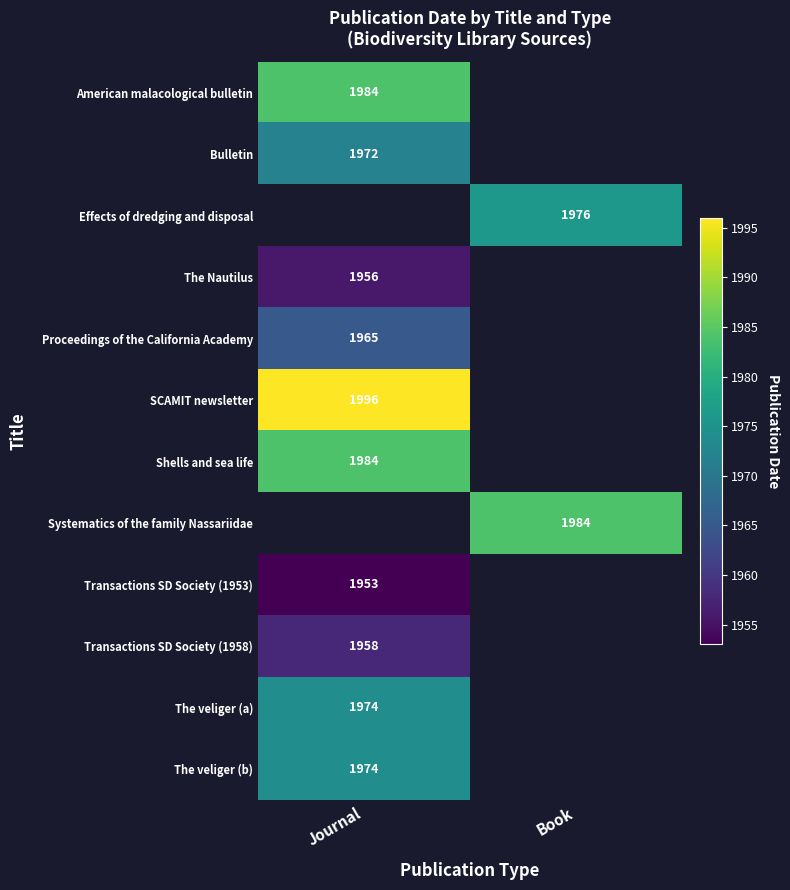

Is it true that Shells and sea life equals 1984 at Journal?

True